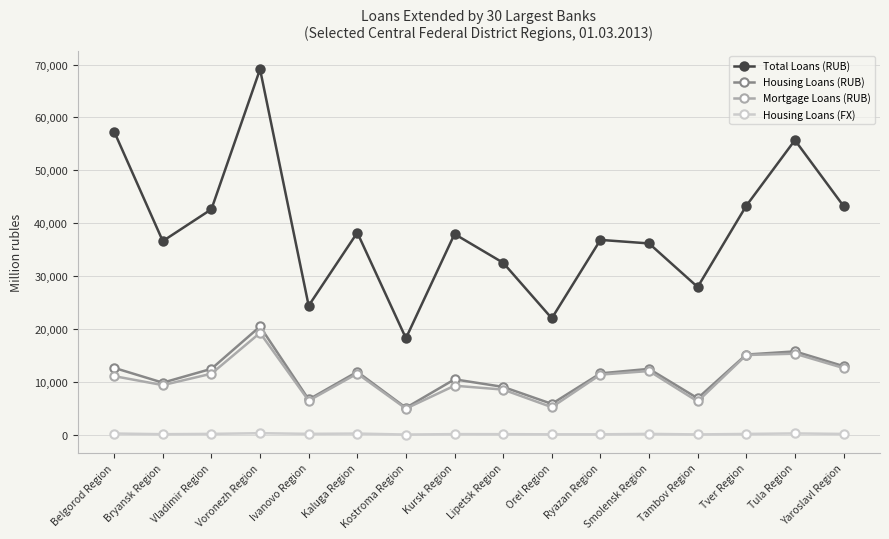

What is the total value across all series at Tula Region?

87032